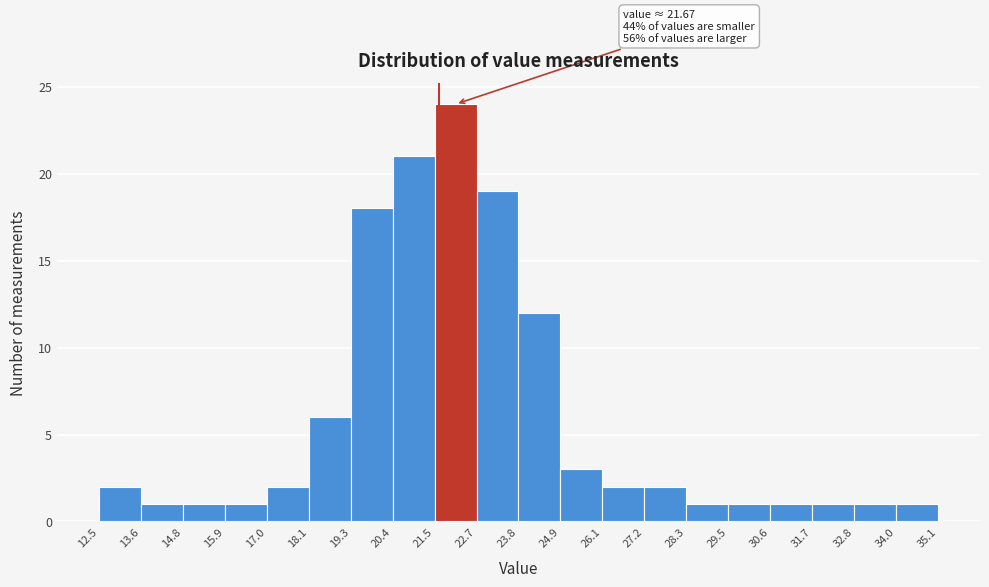

Which range on the x-axis has the tallest bar?

21.5 to 22.7